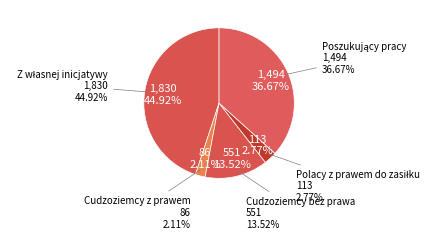

Is it true that Polacy z prawem do zasiłku is 3% of the pie?

True